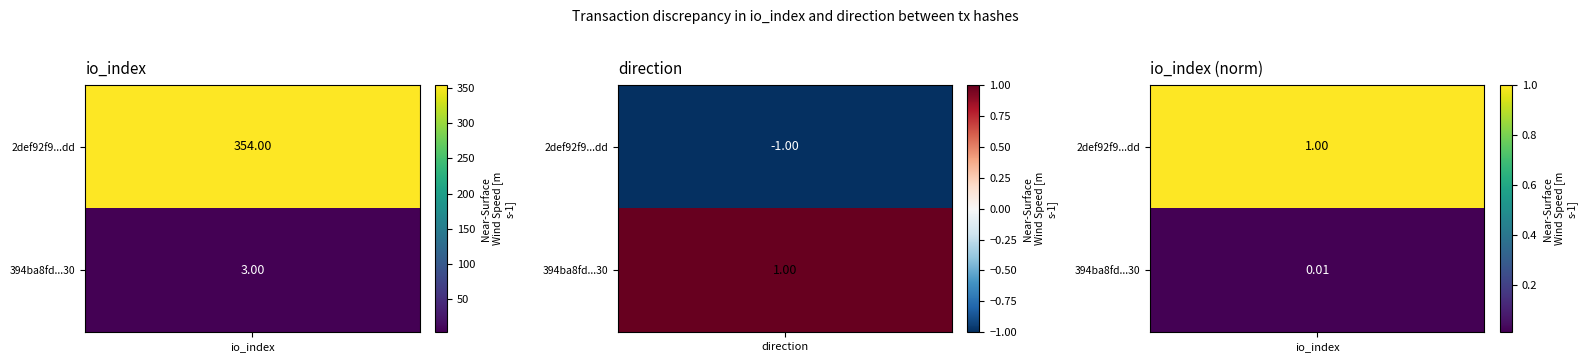

Reading left to right, extract all data points from this chart.

2def92f9ff46afabbfb5304995df7bb409eb7dd: direction=-1	io_index=354
394ba8dfd059ba1c562b450ab9628ccd9791e30: direction=1	io_index=3